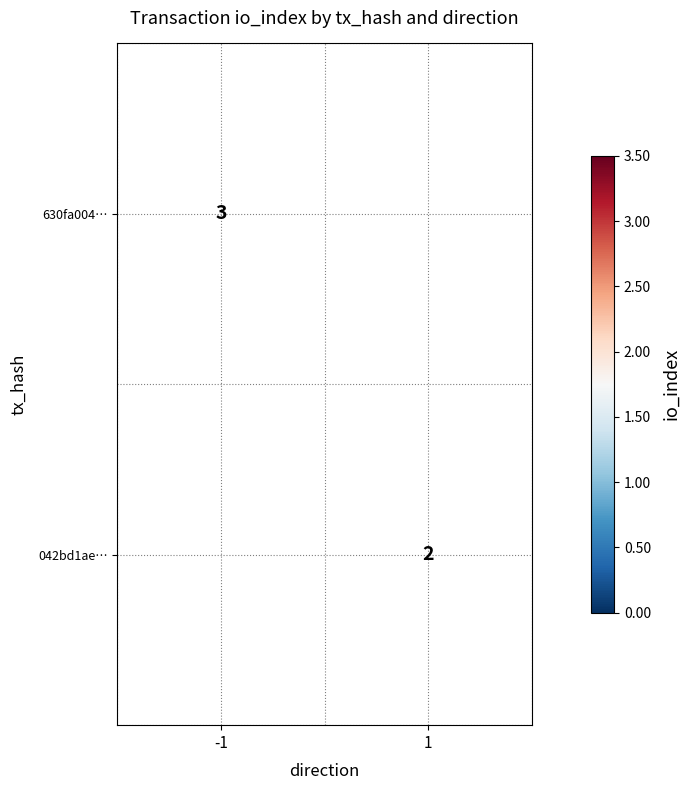

Is it true that 042bd1ae… equals 1 at 1?

False